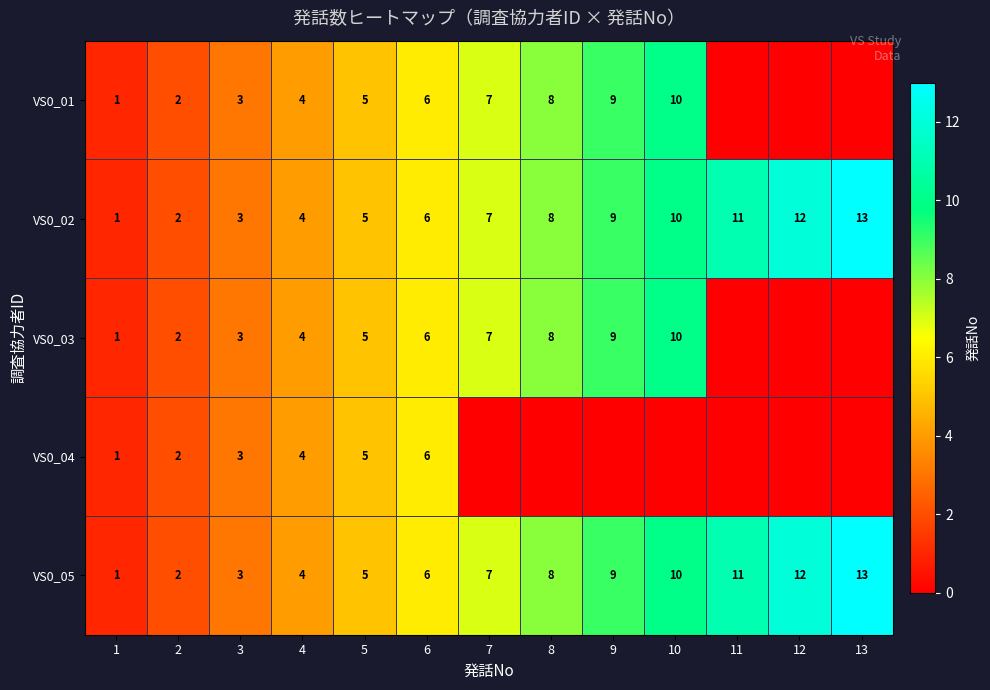

What is the sum of all VS0_02 values?

91